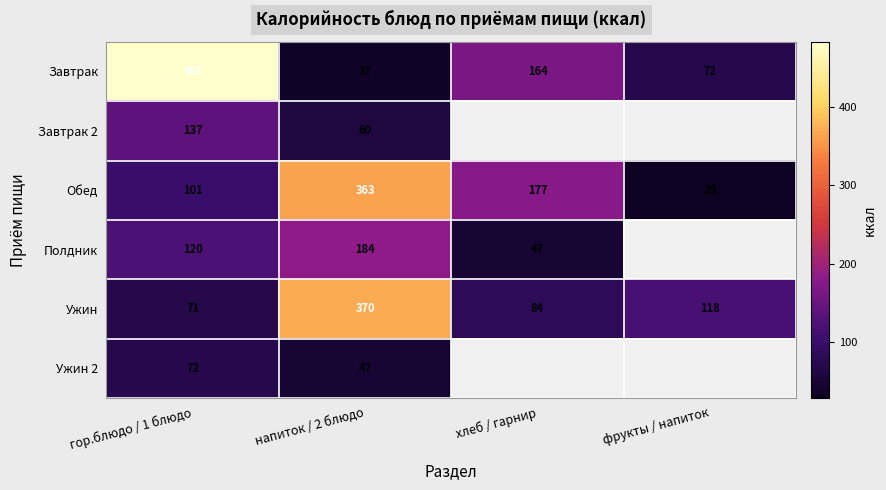

Which series changed the most between гор.блюдо / 1 блюдо and напиток / 2 блюдо?

Завтрак